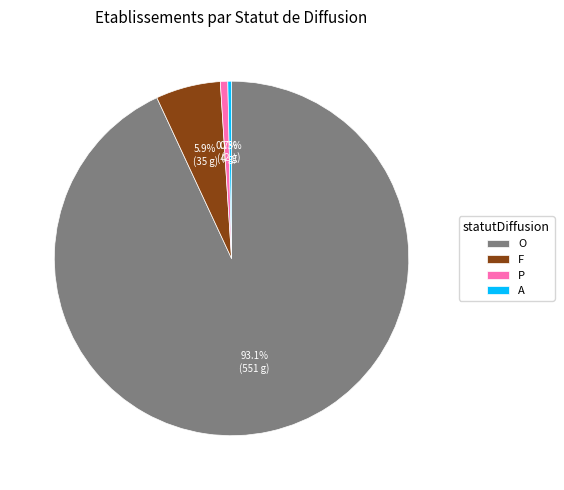

What percentage is the F slice, to the nearest percent?

6%